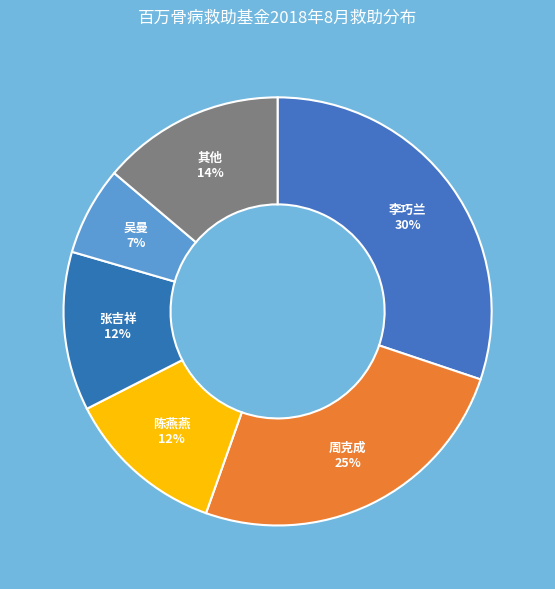

Do 陈燕燕 and 吴曼 together represent more than half of the pie?

No